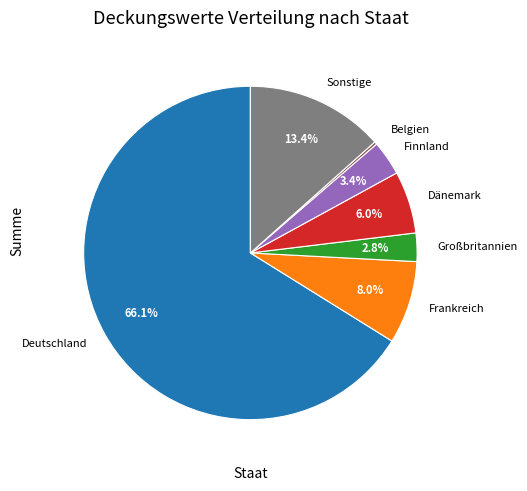

How much of the chart is everything except Dänemark?

94.0%